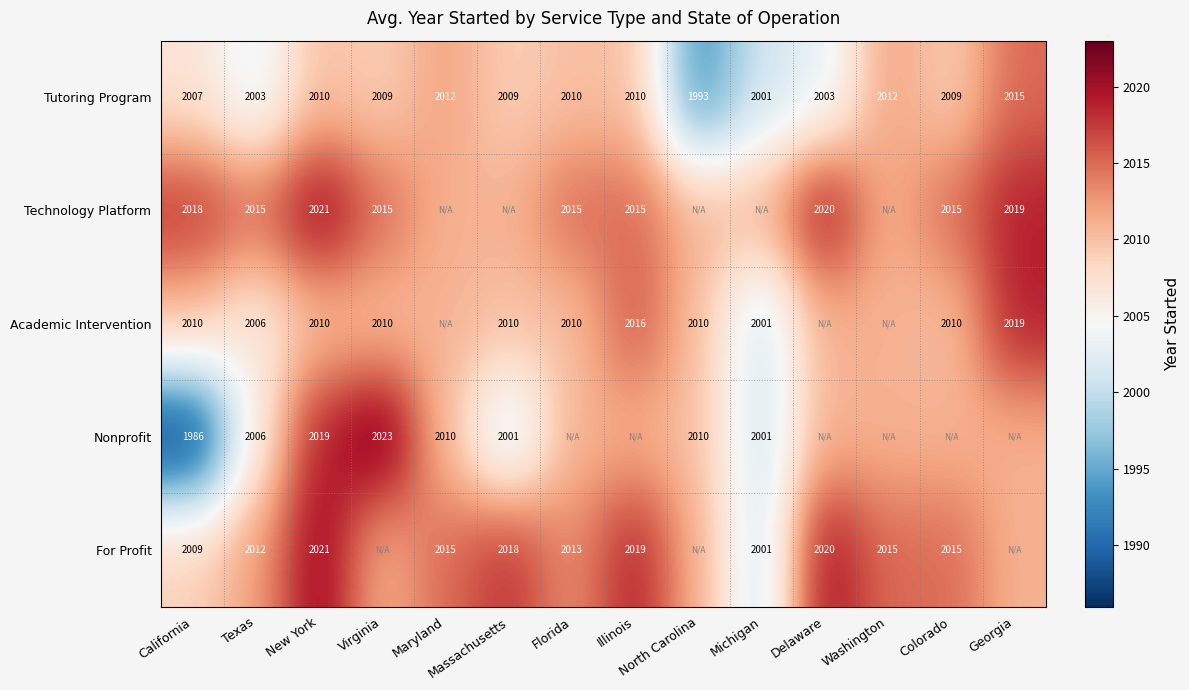

Is the value of Technology Platform at New York greater than the value of Nonprofit at North Carolina?

Yes